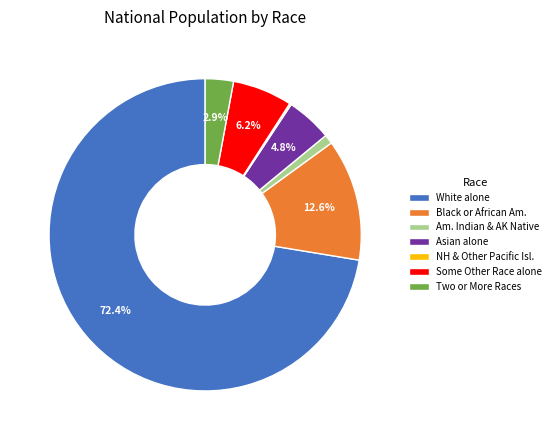

Which slice represents more than half of the pie?

White alone